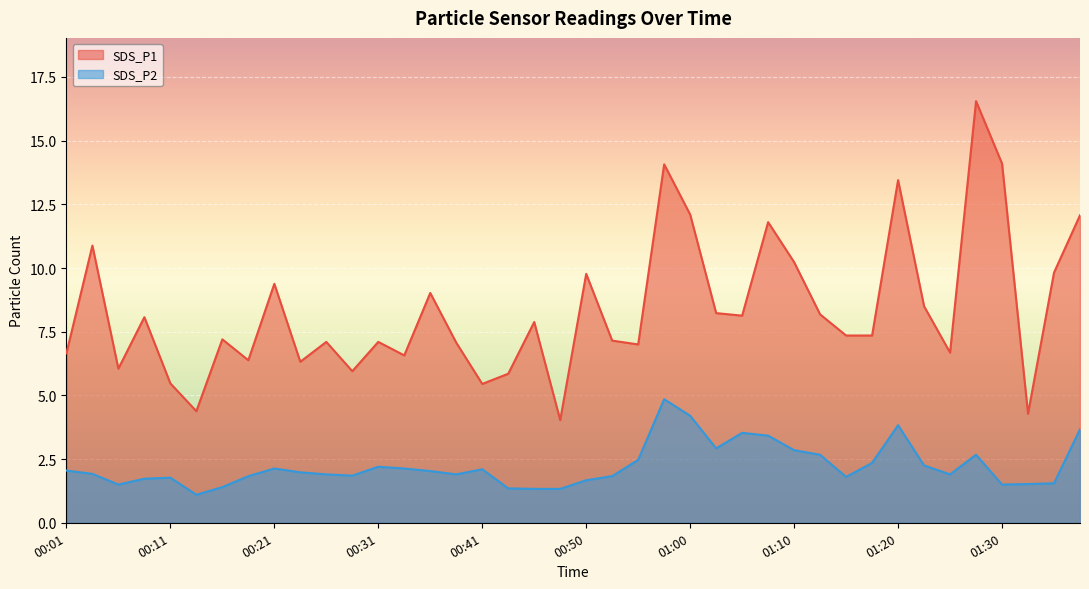

True or false: SDS_P1 has more than 0 points higher than both neighbors.

True